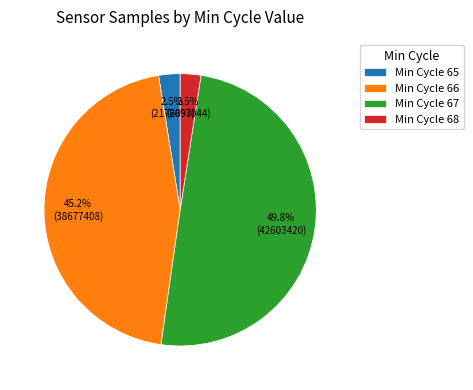

Which slice is the largest?

Min Cycle 67